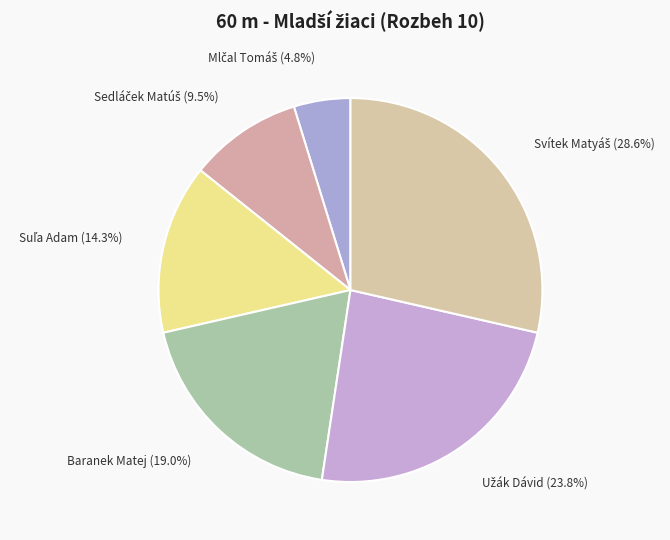

To the nearest percent, what is the average slice percentage?

17%